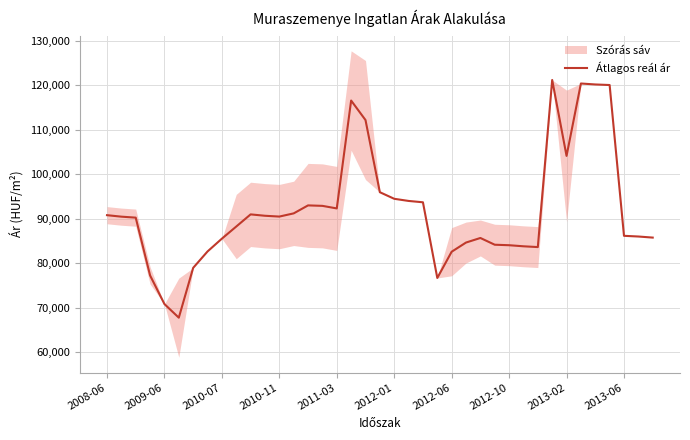

How many lines are shown in the chart?

1